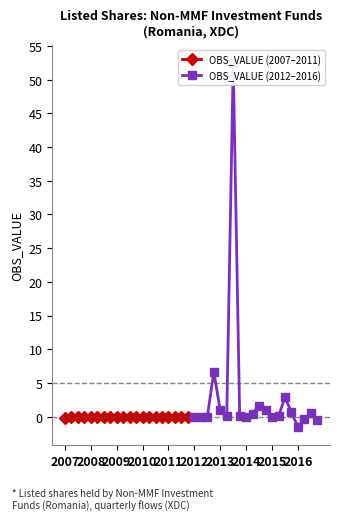

At which category is the sum across all series the highest?

2013